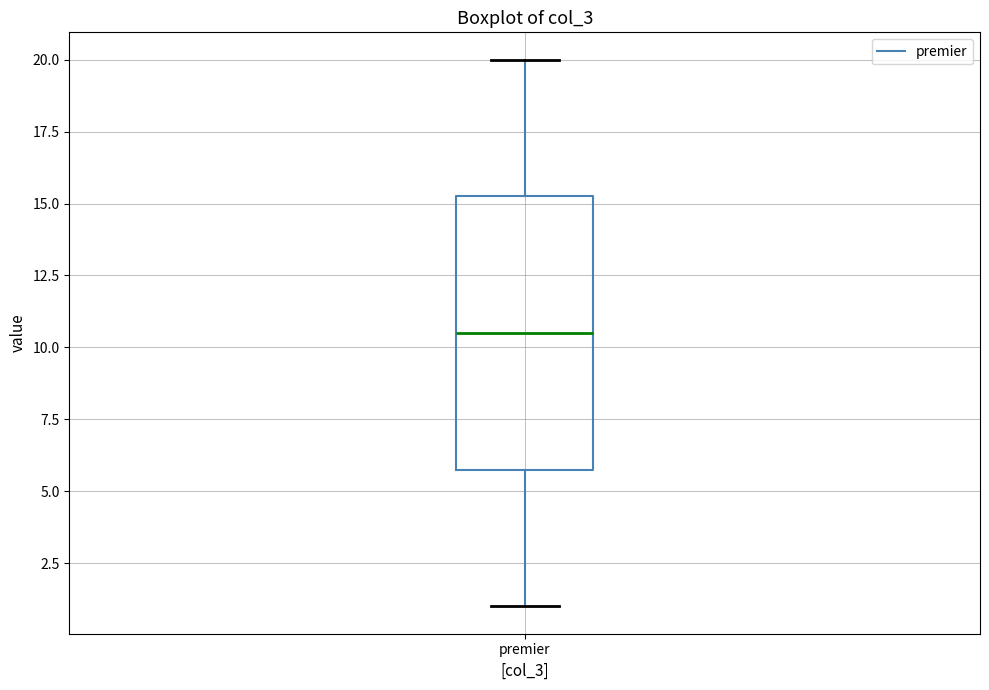

Where does the median line of the box for premier sit on the y-axis? The values are not printed on the chart, so give them approximately, as read against the axis.

10.5